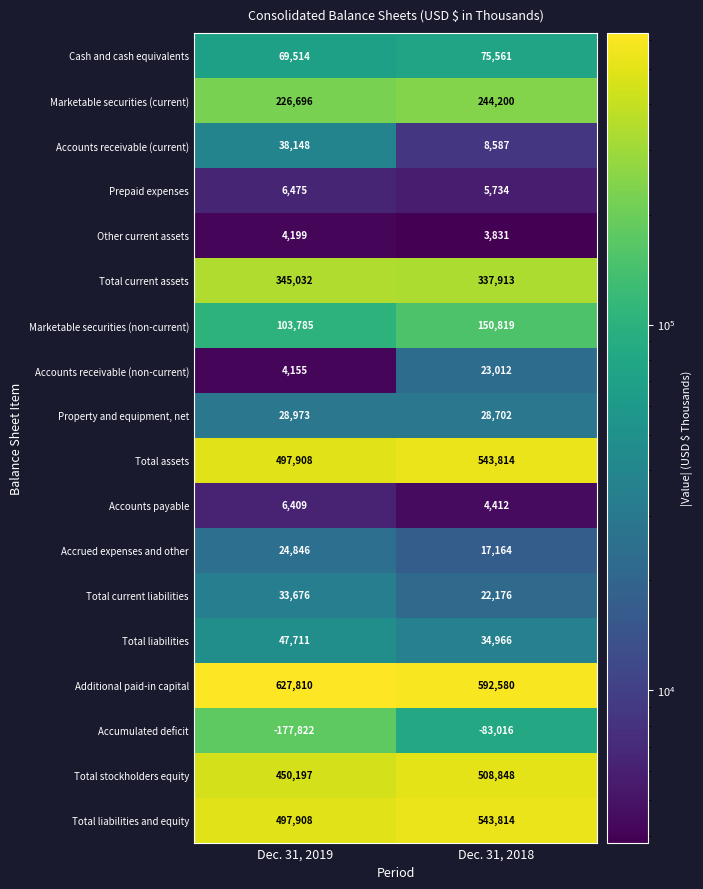

Is it true that Marketable securities (current) equals 121337 at Dec. 31, 2018?

False